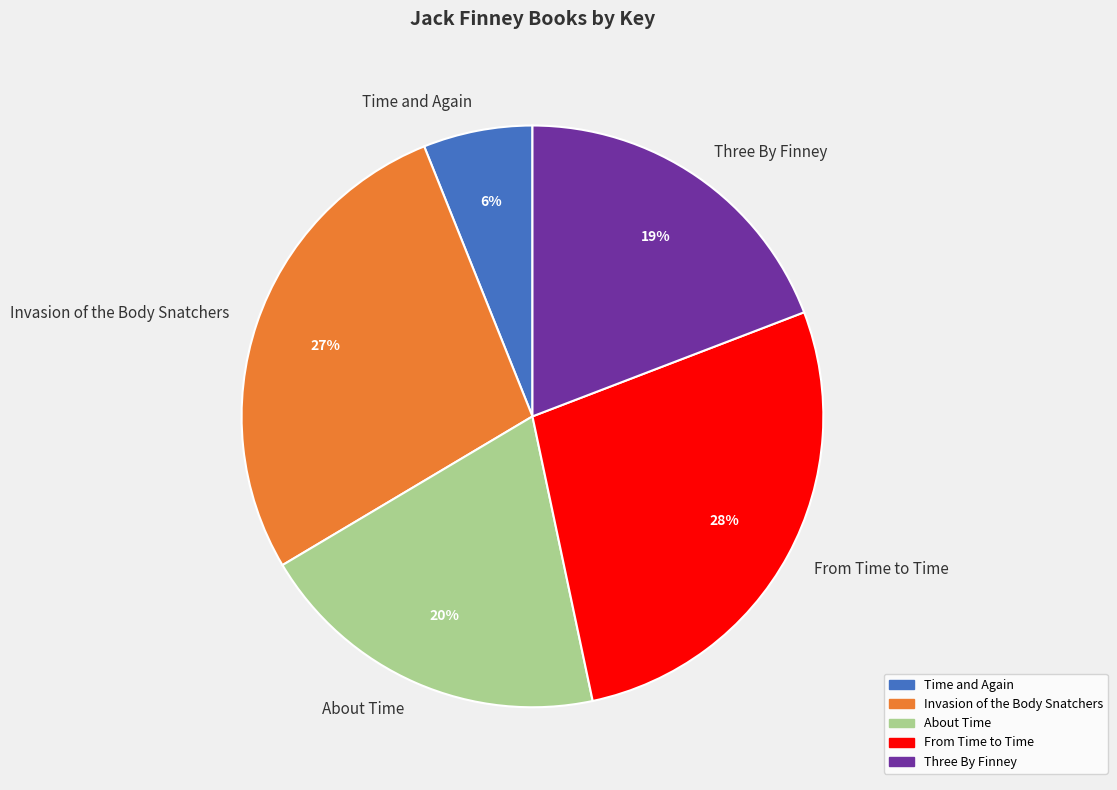

True or false: Invasion of the Body Snatchers accounts for 27% of the total.

True